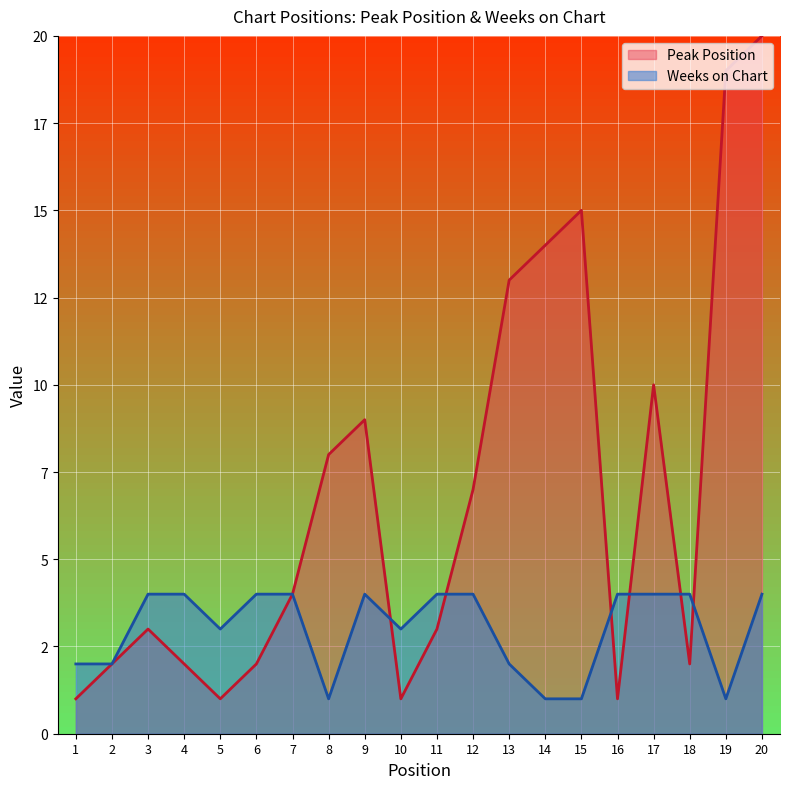

At which category is the sum across all series the highest?

20